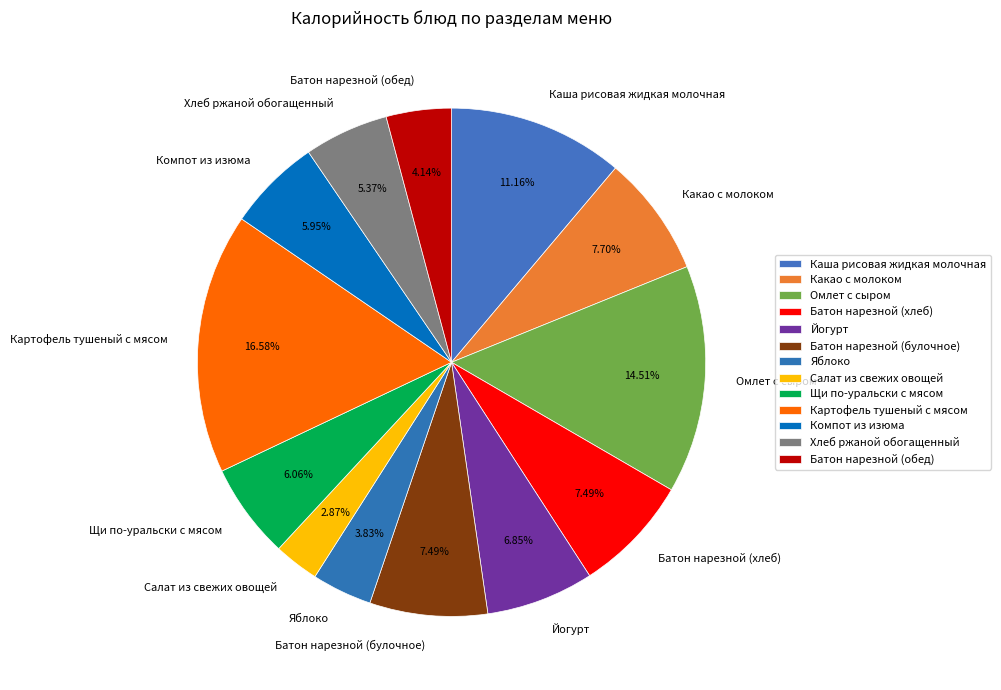

Is it true that Яблоко is 4% of the pie?

True